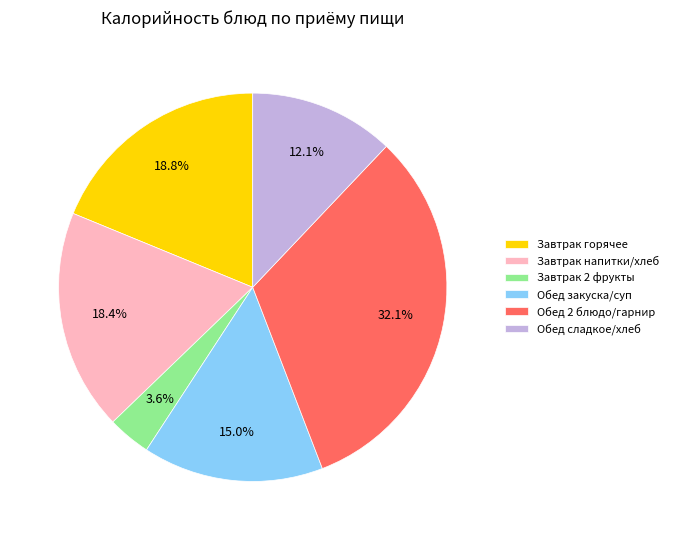

Is there any slice that represents more than half of the pie?

No